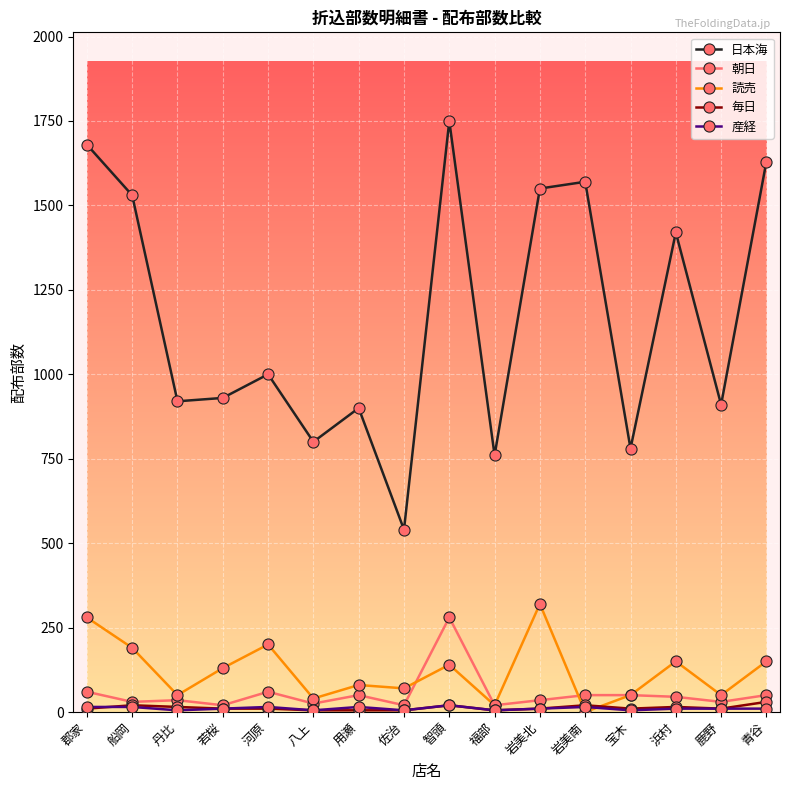

What is the label of the 8th point from the left?

佐治